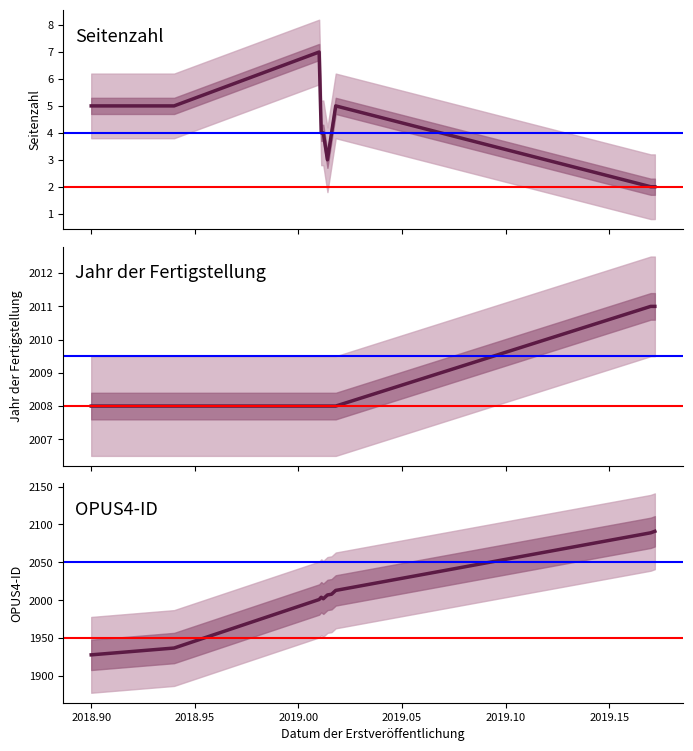

True or false: OPUS4-ID and Jahr der Fertigstellung intersect in this chart.

False